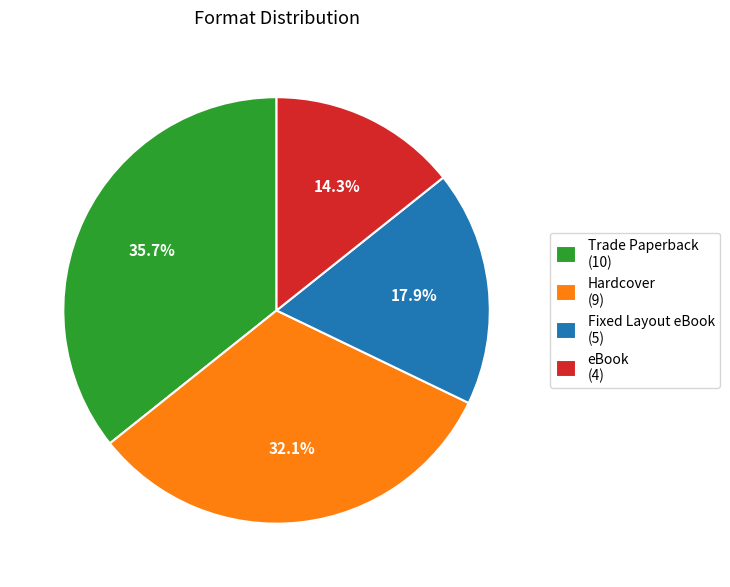

Does any single category account for the majority?

No